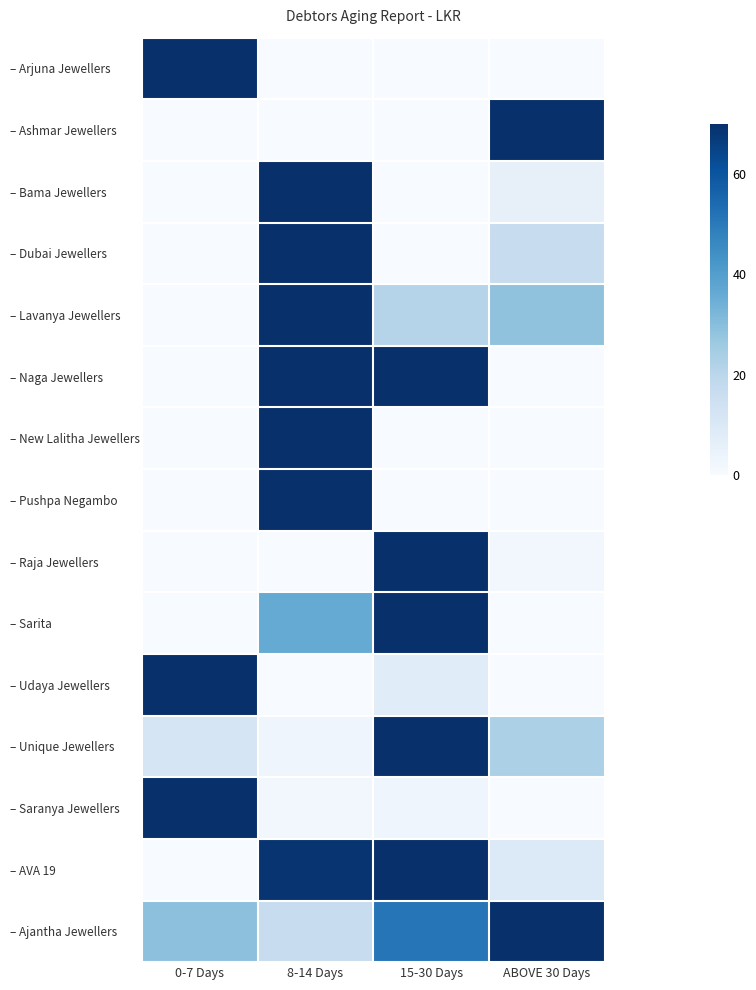

What is the difference between the highest and lowest values at 8-14 Days?

70.0